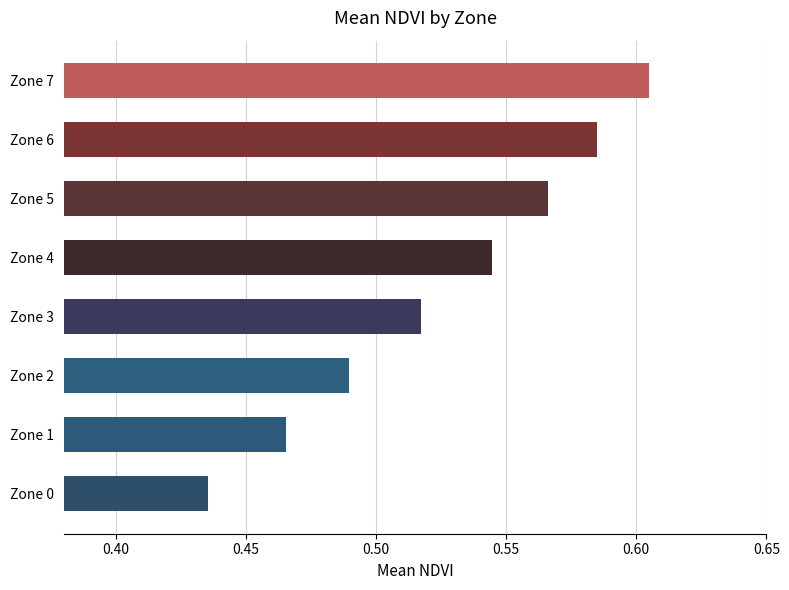

Is it true that the value at Zone 7 is 0.6?

True